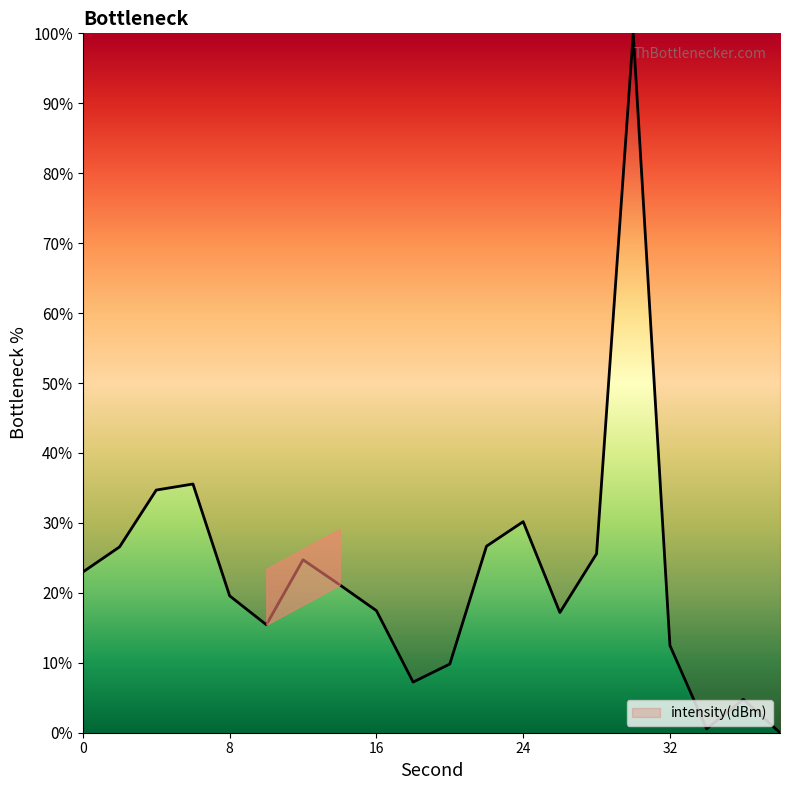

What is the sum of all values?

452.6